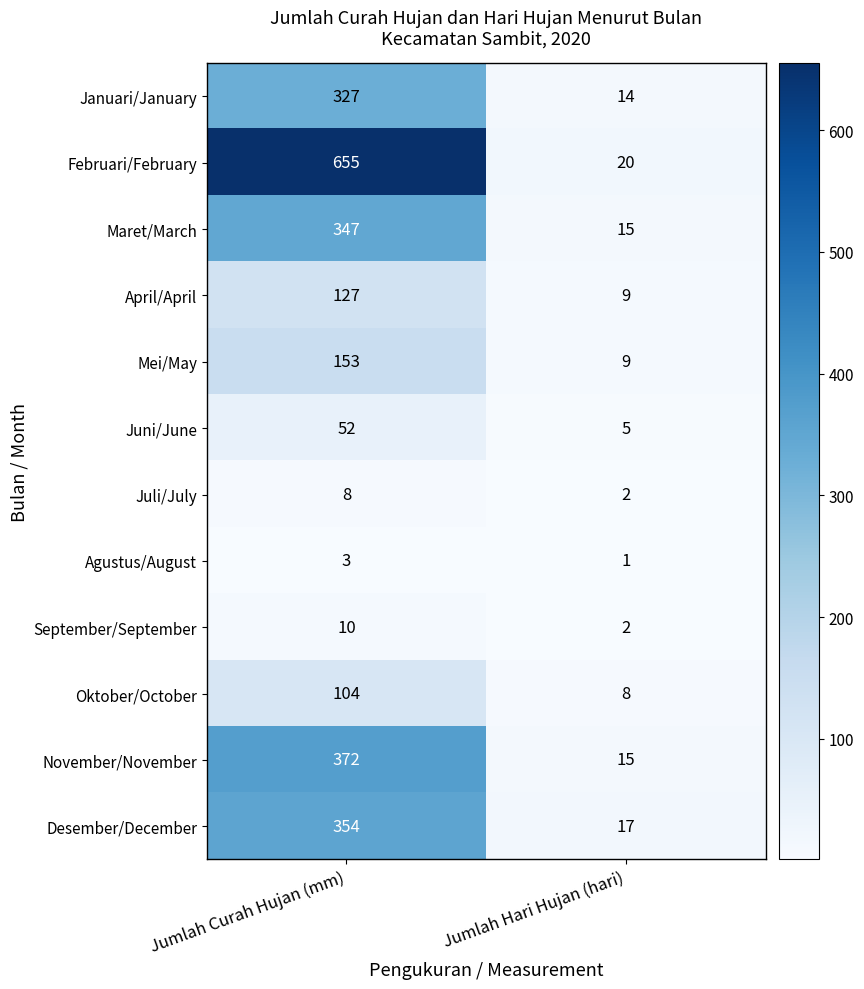

What value does the Mei/May series have at Jumlah Curah Hujan (mm), to the nearest 10?

150